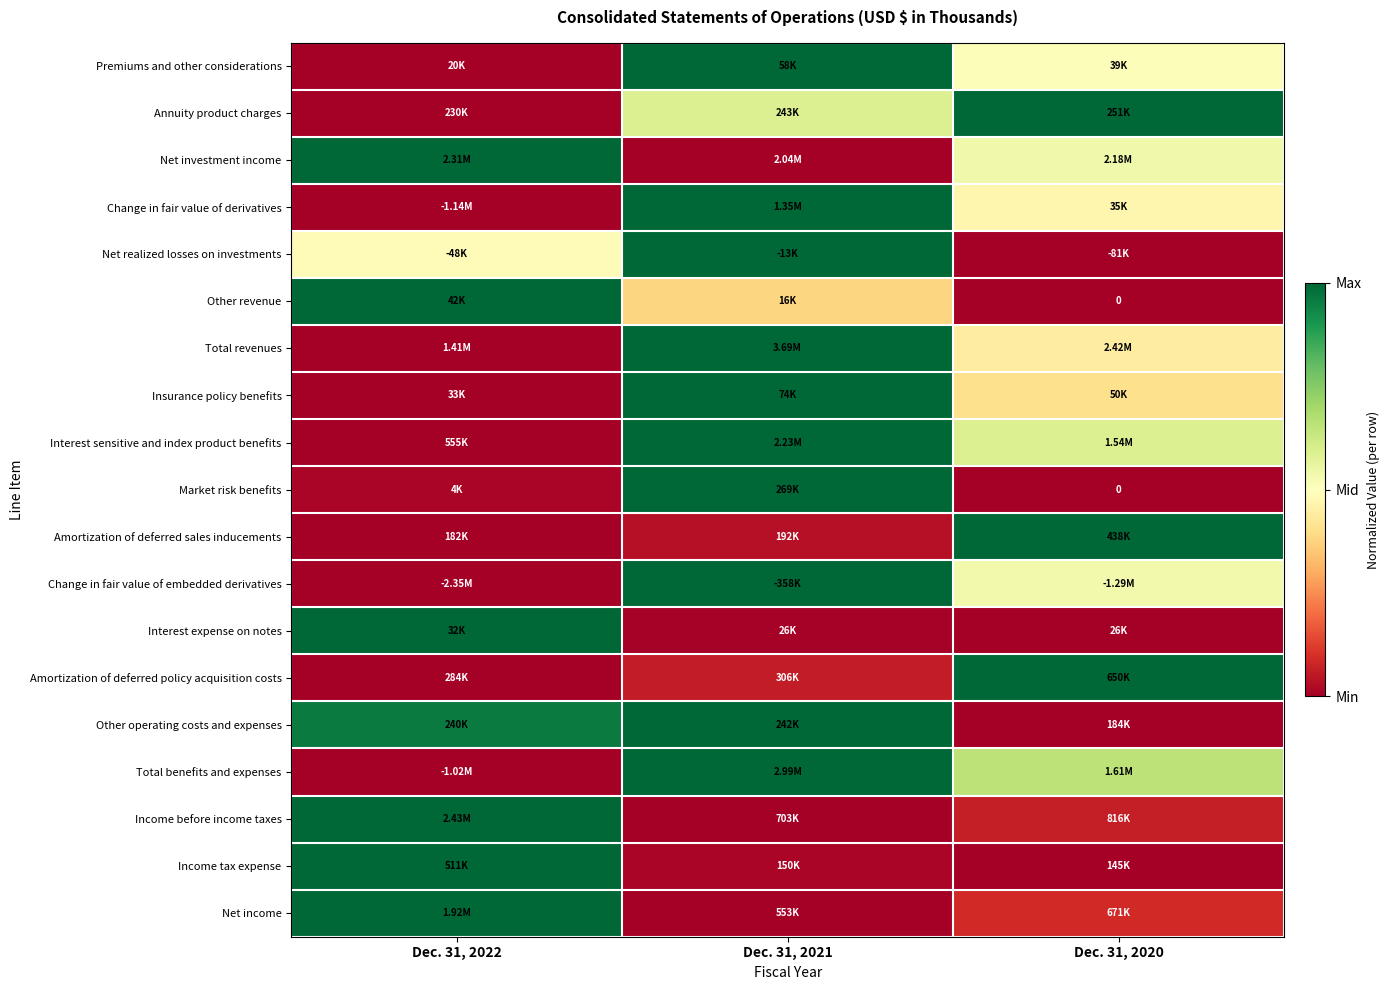

Where is Net investment income nearest to the value 0?

Dec. 31, 2021